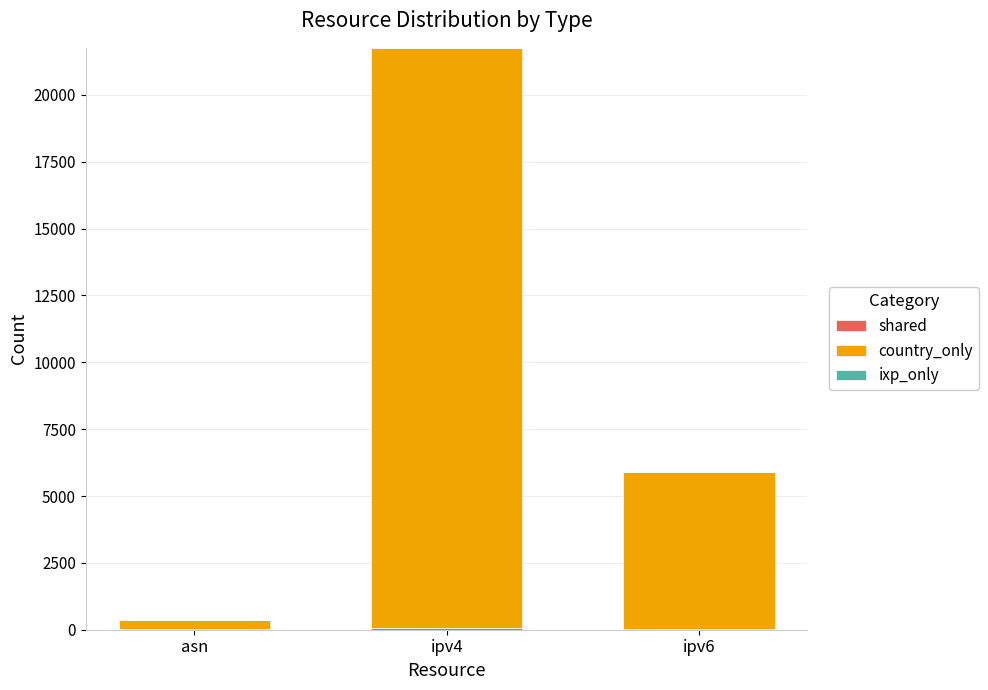

At which category is the sum across all series the highest?

ipv4